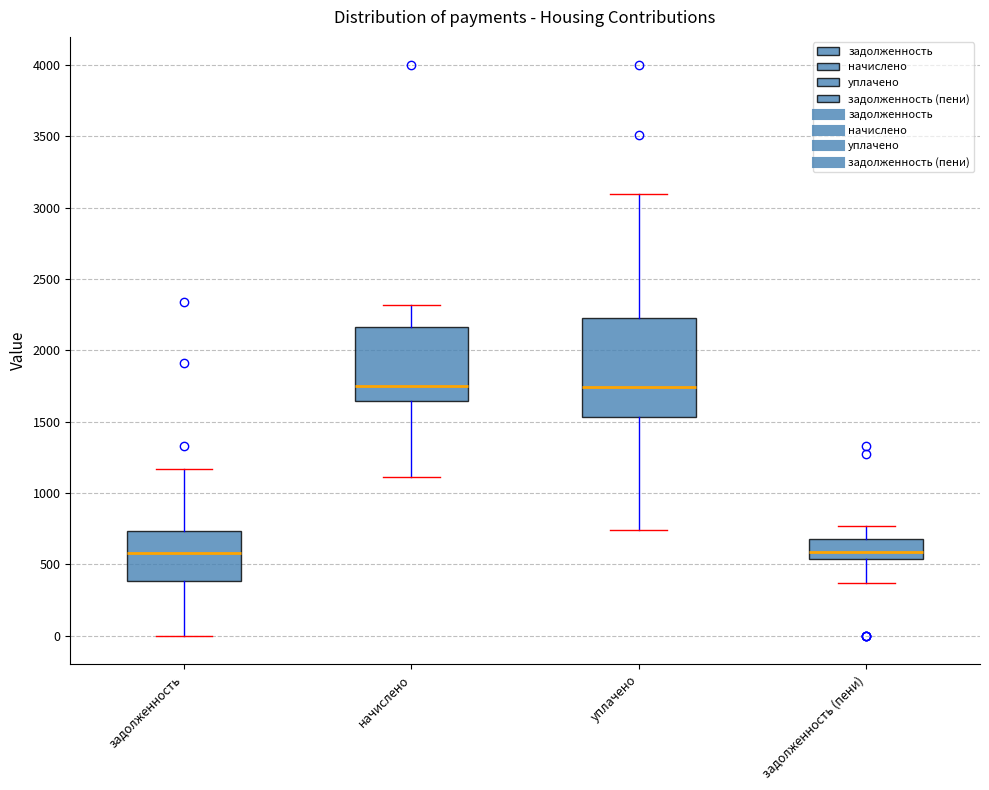

Reading left to right, transcribe this box plot: for each box, give where its median line is, the range the box spans, and where its two whiskers end, as read against the y-axis. The values are not printed on the chart, so give them approximately, as read against the axis.

задолженность: median 600, box 400 to 750, whiskers 0 to 1150
начислено: median 1750, box 1650 to 2150, whiskers 1100 to 2300
уплачено: median 1750, box 1550 to 2200, whiskers 750 to 3100
задолженность (пени): median 600, box 550 to 700, whiskers 350 to 750